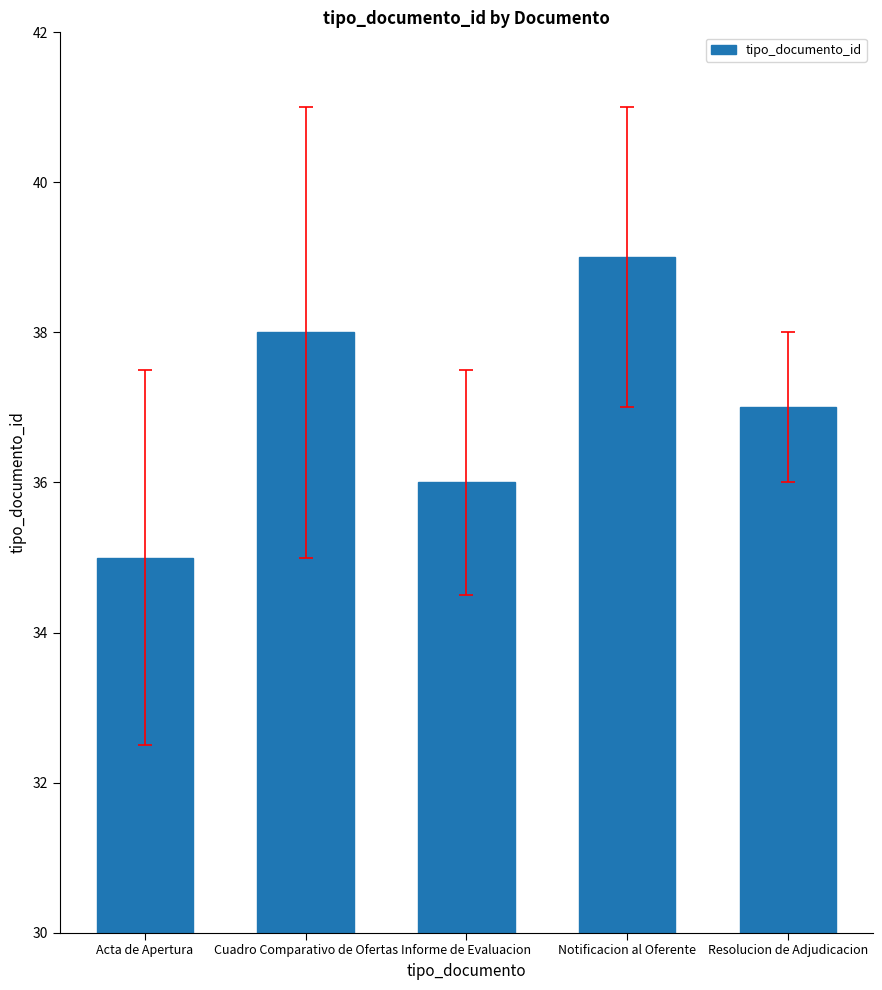

What is the label of the 3rd bar from the right?

Informe de Evaluacion